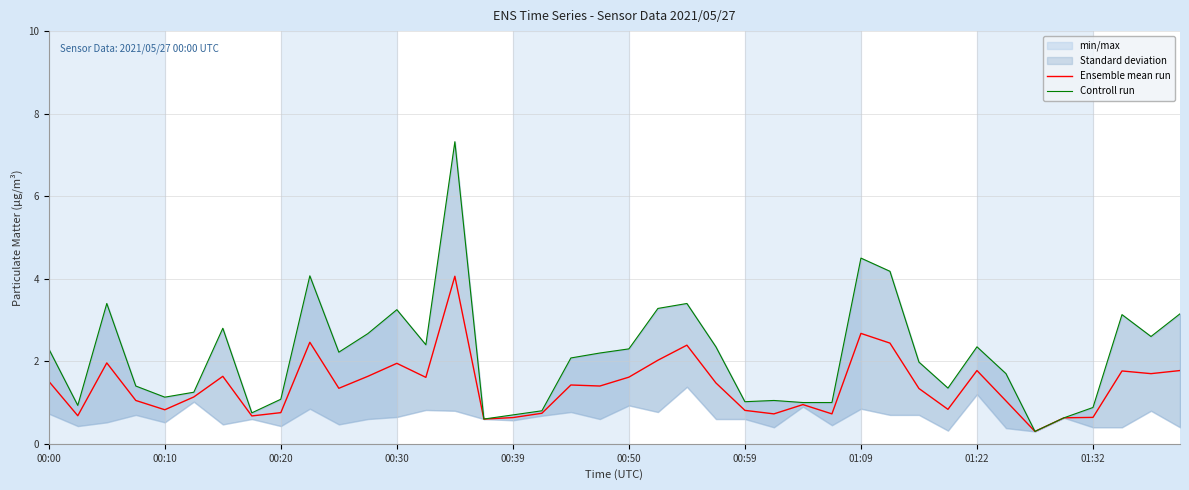

Which category has the lowest value across all series?

34